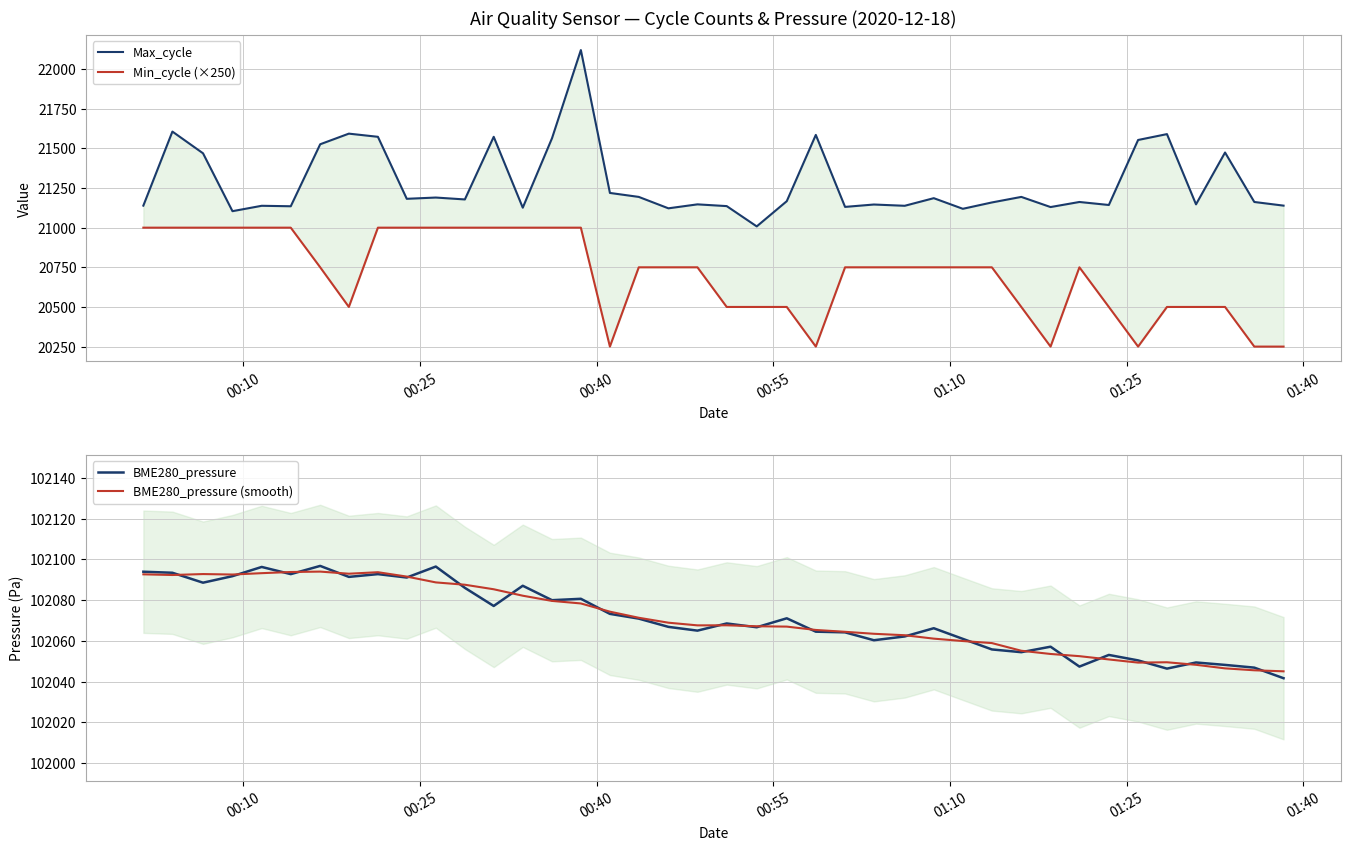

How many interior local valleys does the Max_cycle series have?

13